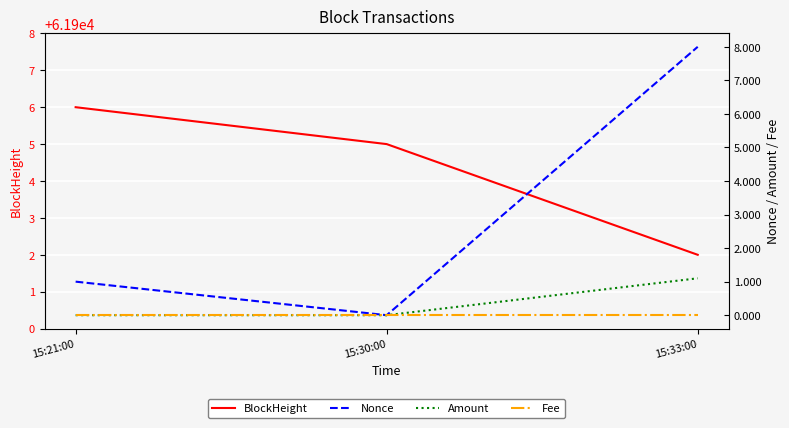

Between 15:30:00 and 15:33:00, which is larger?

15:30:00